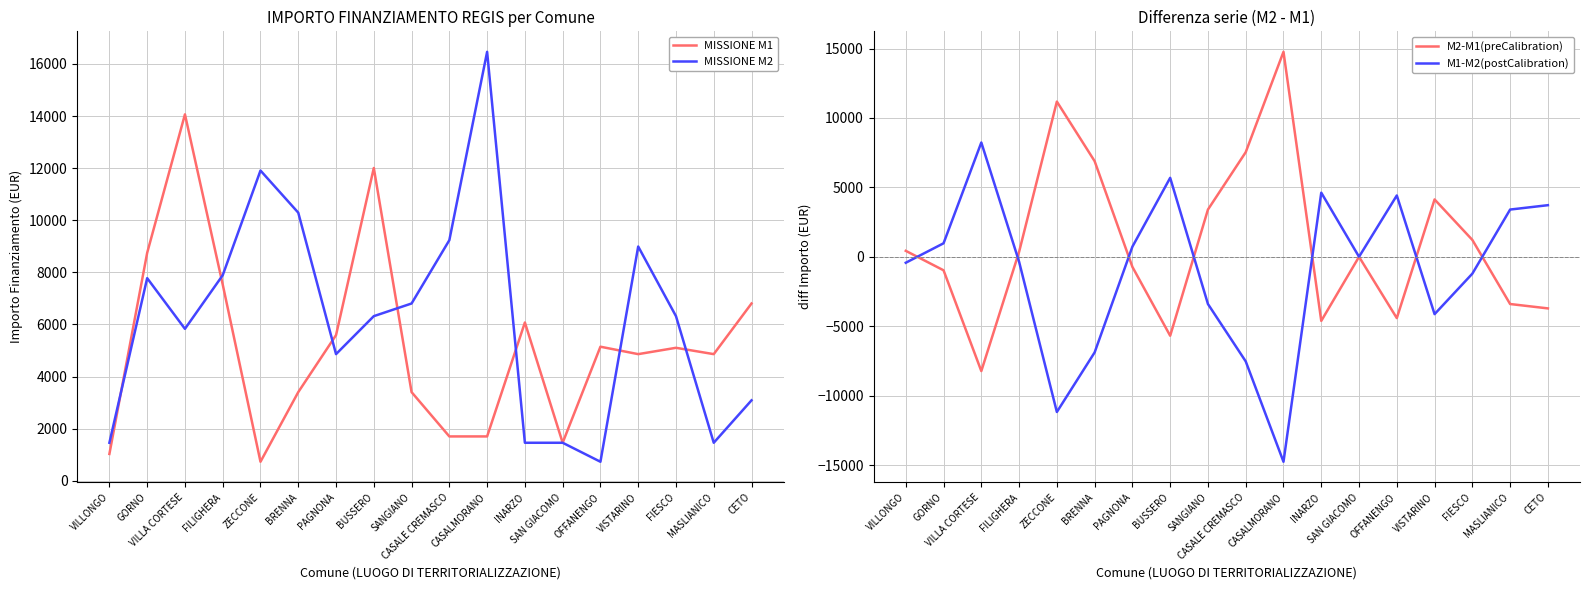

Which series has the largest range (max minus min)?

M2-M1(preCalibration)